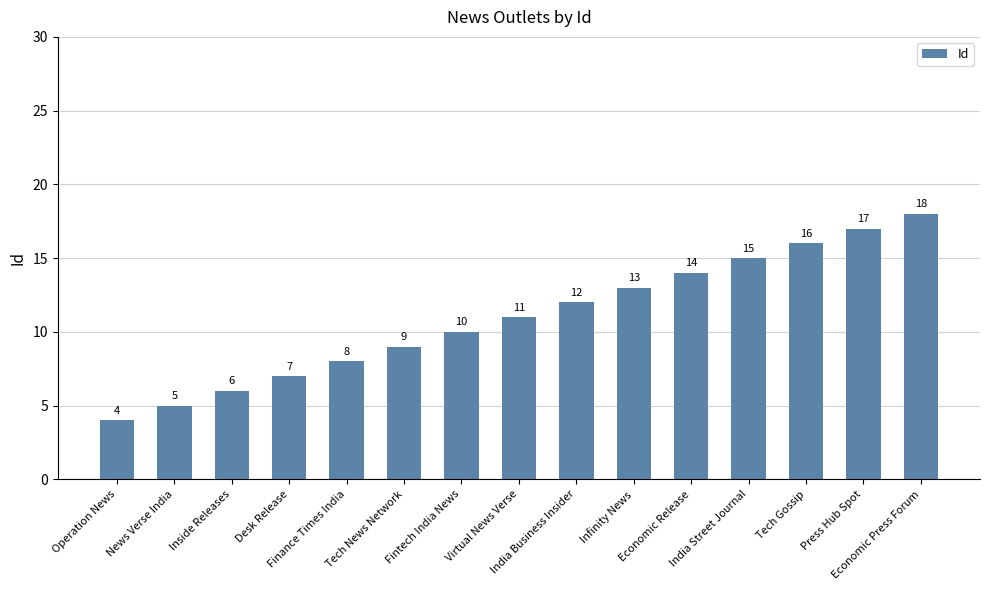

What is the greatest value displayed?

18